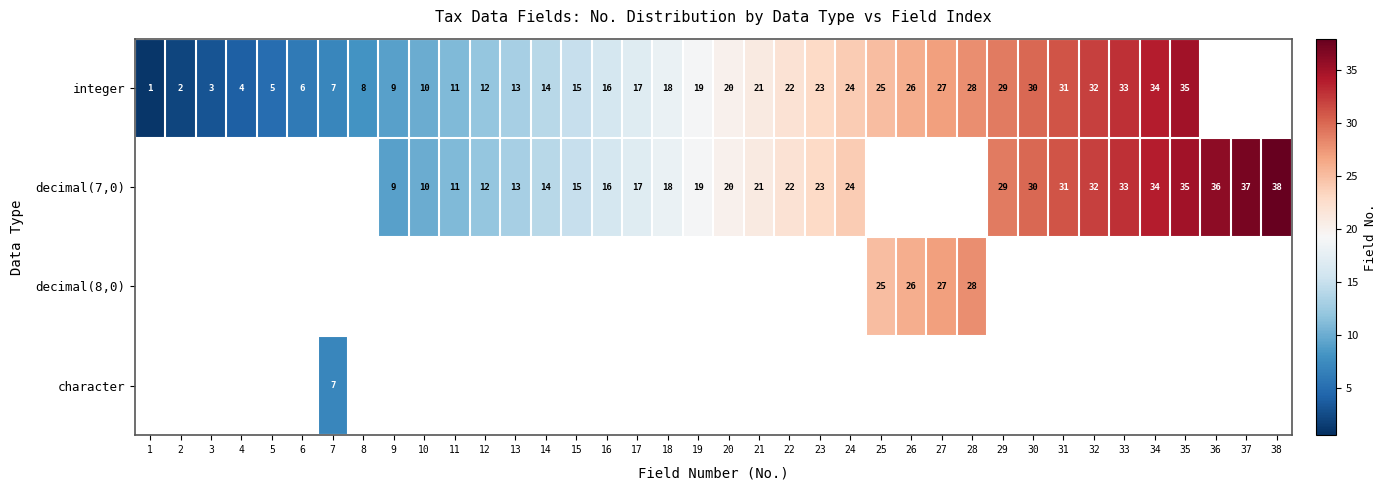

What is the difference between the integer values at 6 and 2?

4